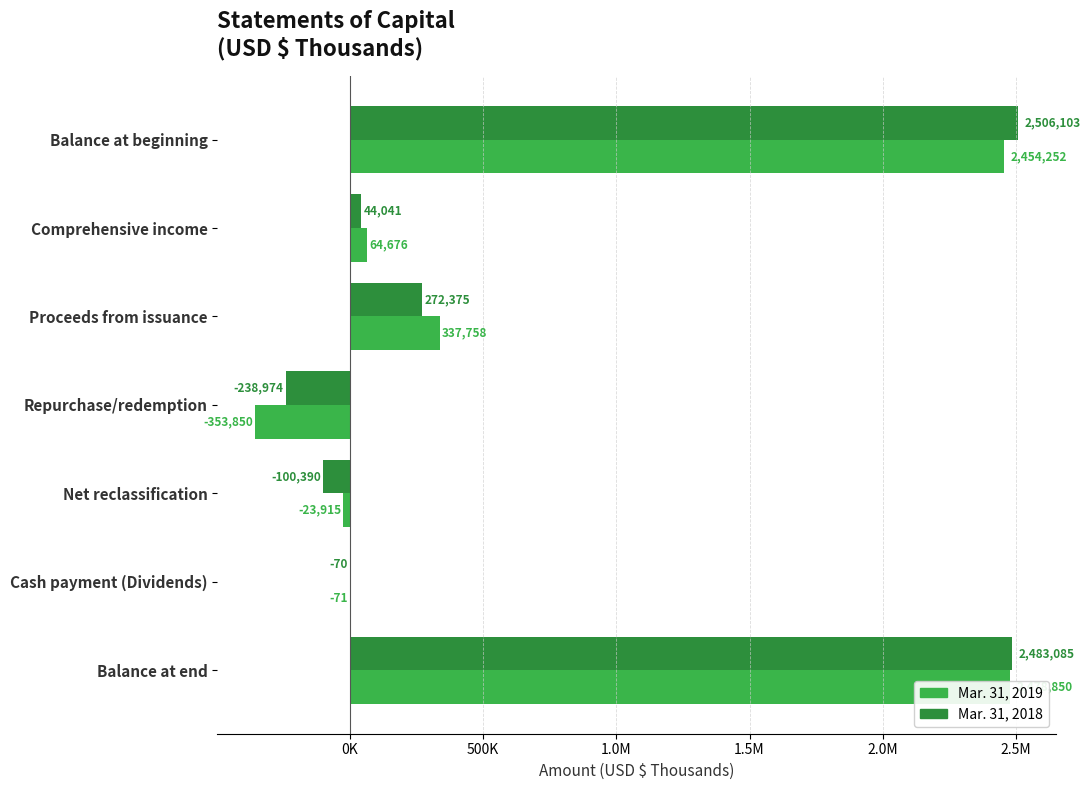

Reading left to right, transcribe all the data shown in this chart.

Mar. 31, 2019: 2454252	64676	337758	-353850	-23915	-71	2478850
Mar. 31, 2018: 2506103	44041	272375	-238974	-100390	-70	2483085